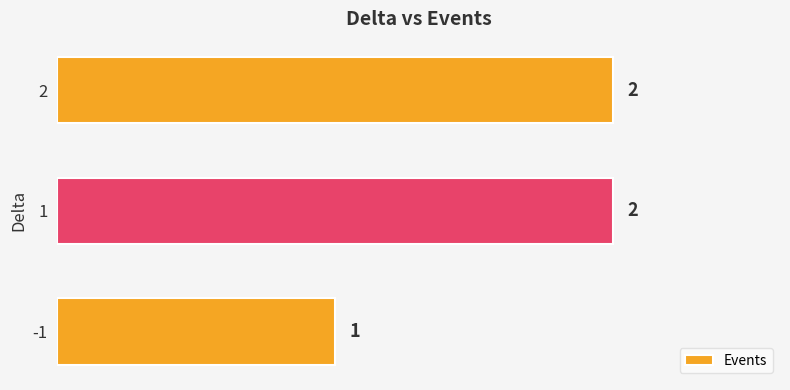

What is the greatest value displayed?

2